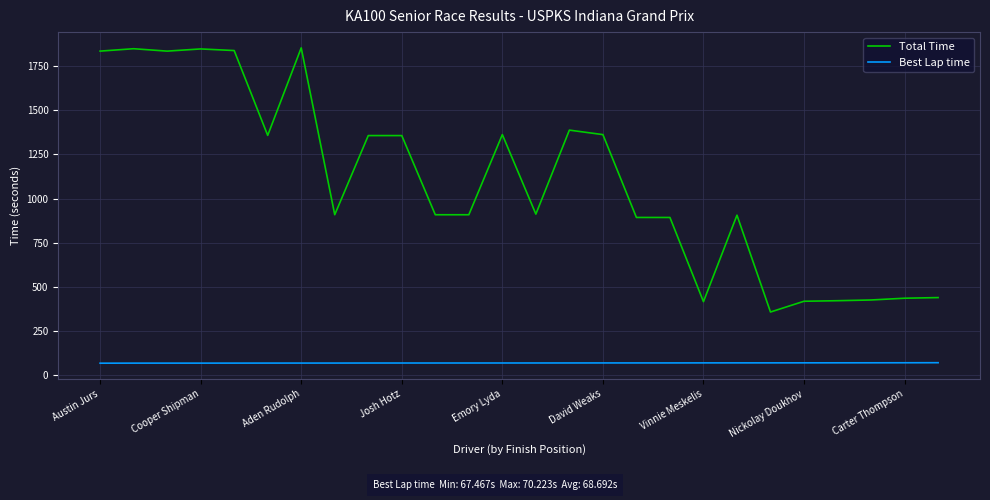

Which series has the largest total across all categories?

Total Time